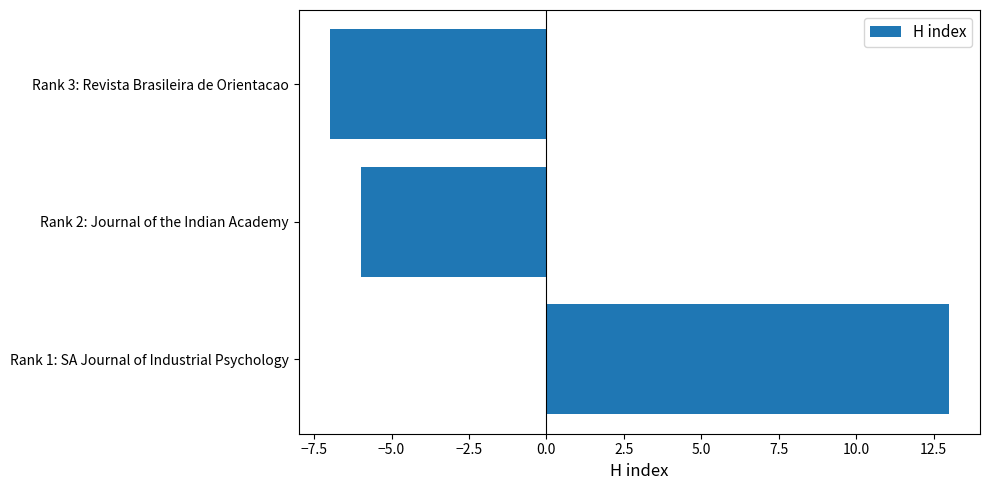

What is the difference between the maximum and minimum values?

20